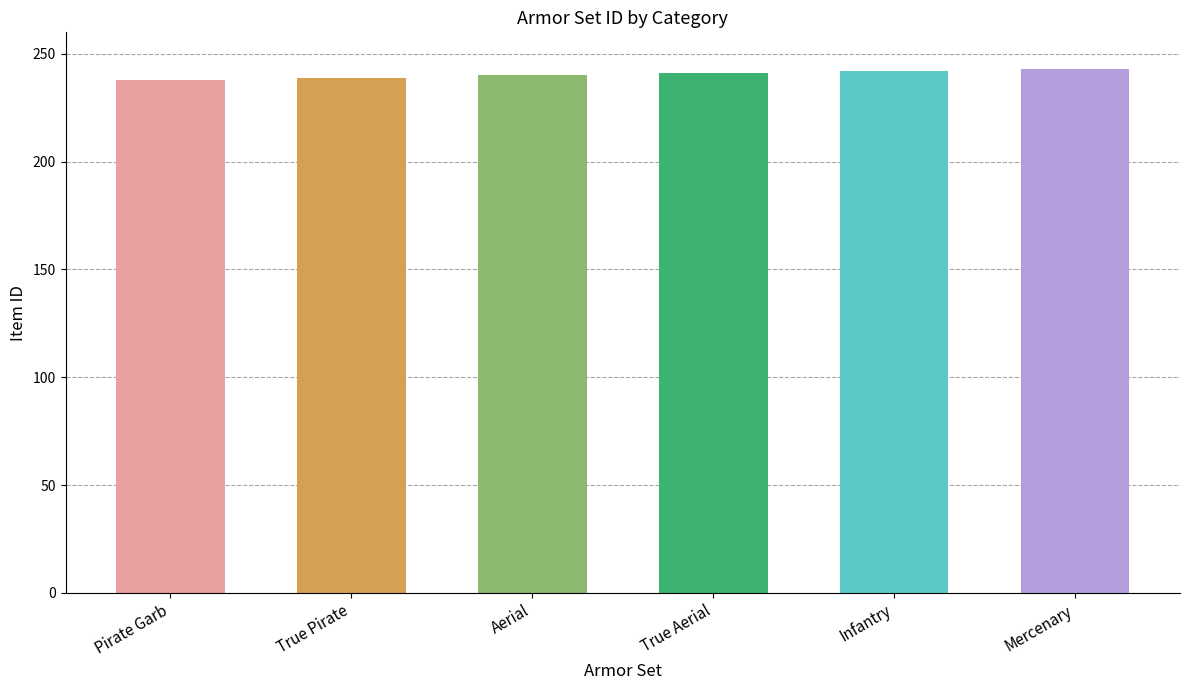

The value at True Aerial is 241. True or false?

True